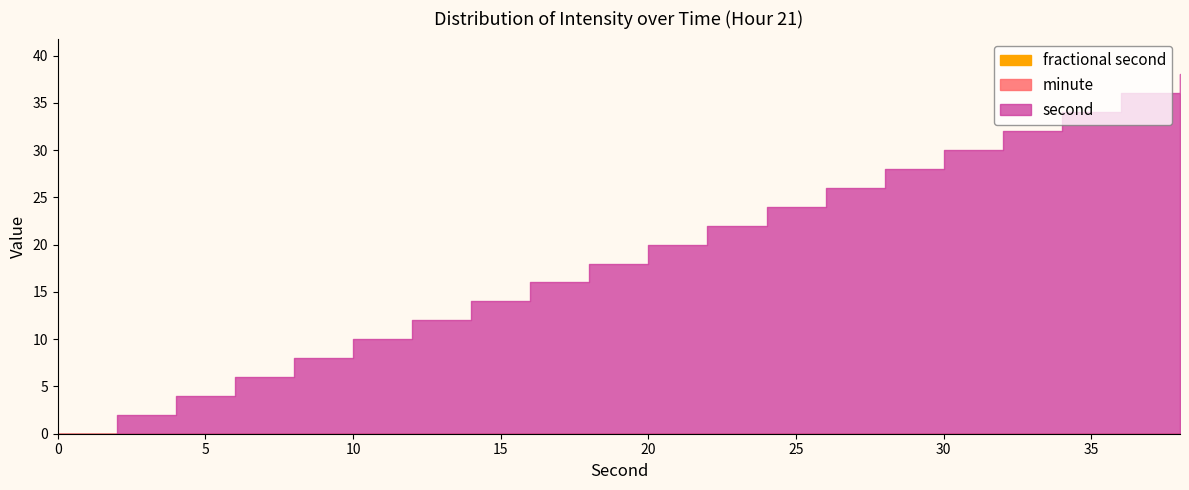

Which has a higher value, 22 or 18?

22